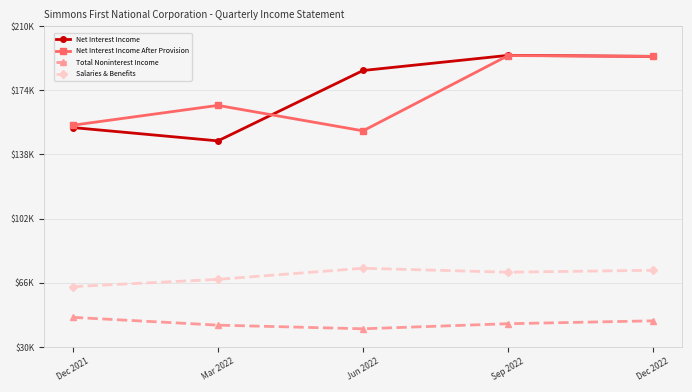

What is the maximum value shown in the chart?

193585